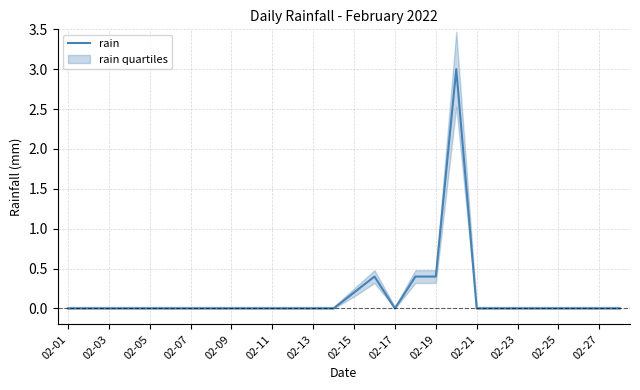

What is the maximum value for rain?

3.0